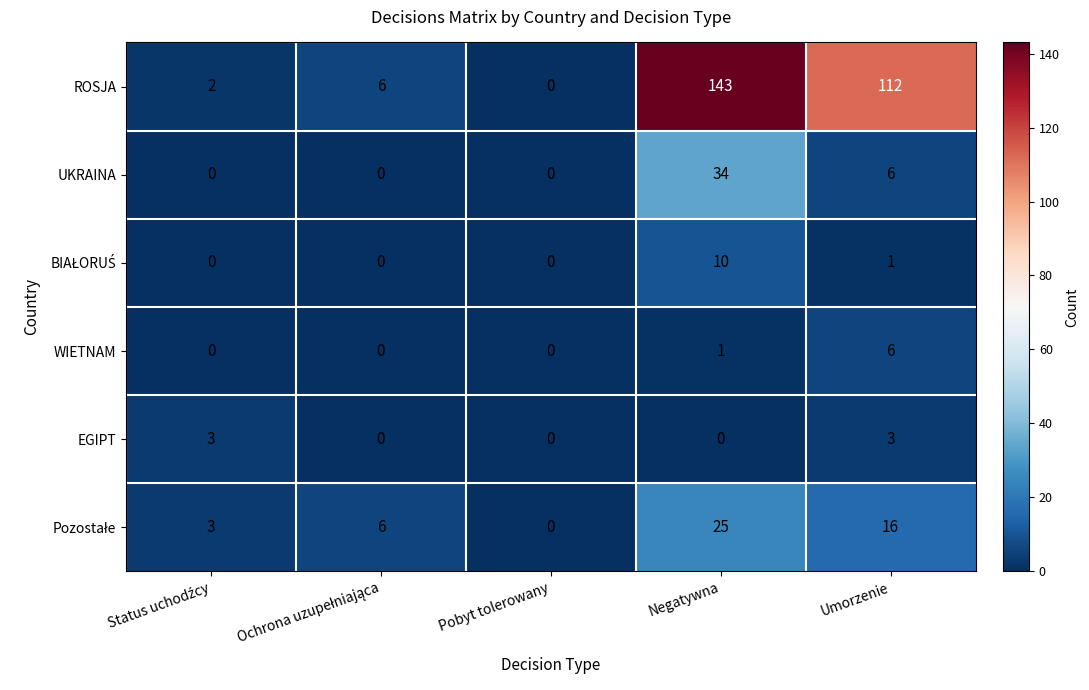

At which label is UKRAINA closest to 17?

Umorzenie